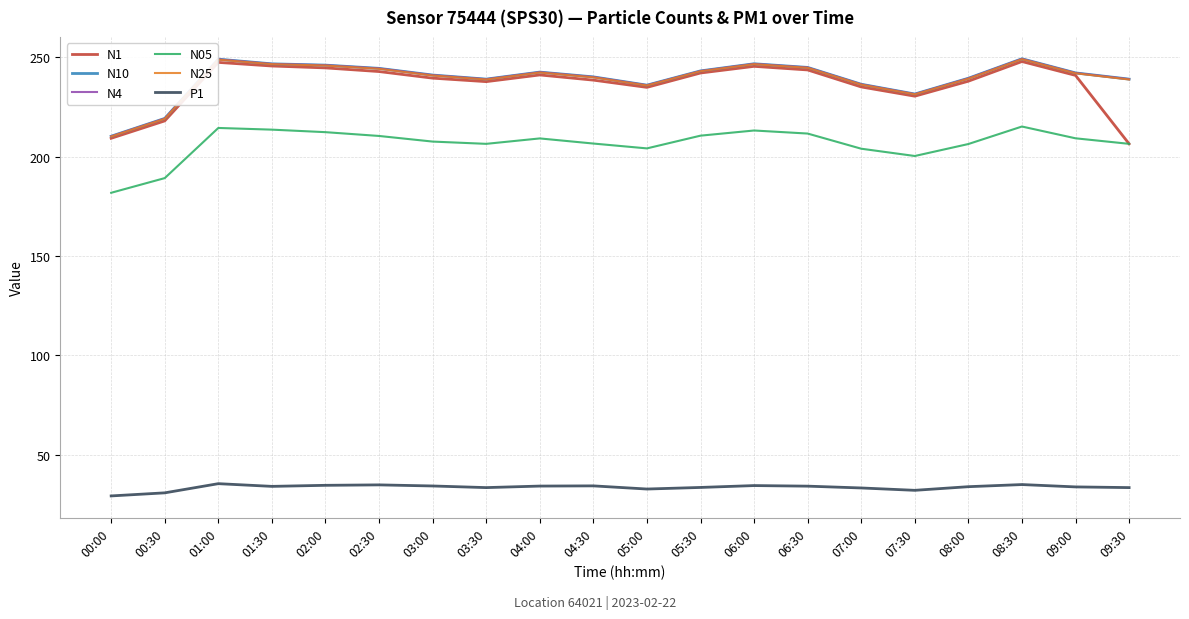

Which series changed the most between 01:30 and 09:30?

N1